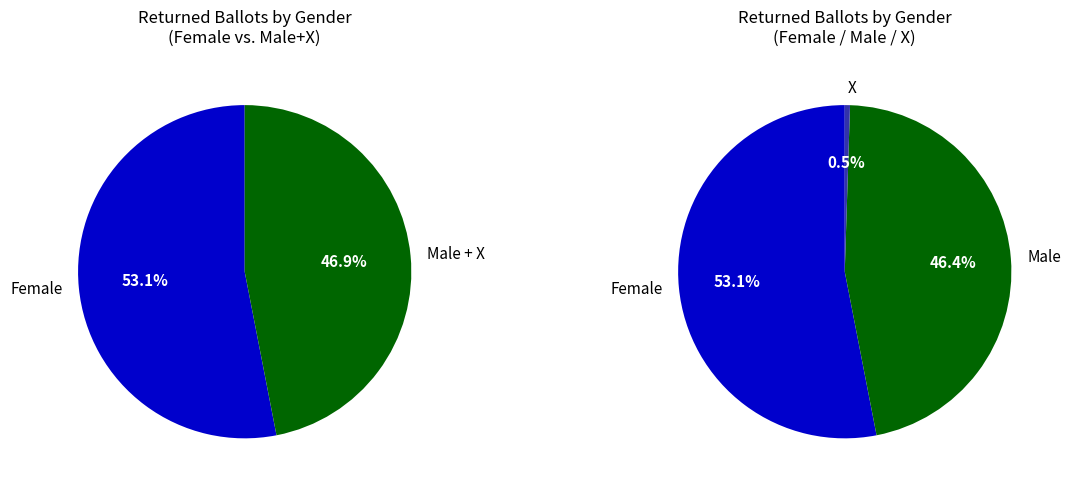

The Female slice represents 53% of the pie. True or false?

True